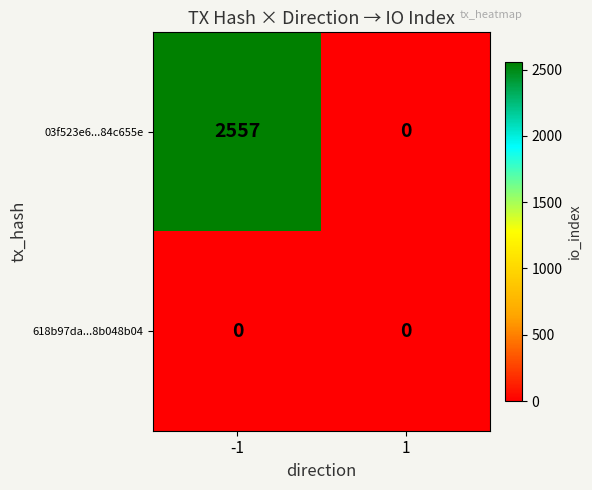

Reading right to left, transcribe all the data shown in this chart.

03f523e6...84c655e: 0	2557
618b97da...8b048b04: 0	0